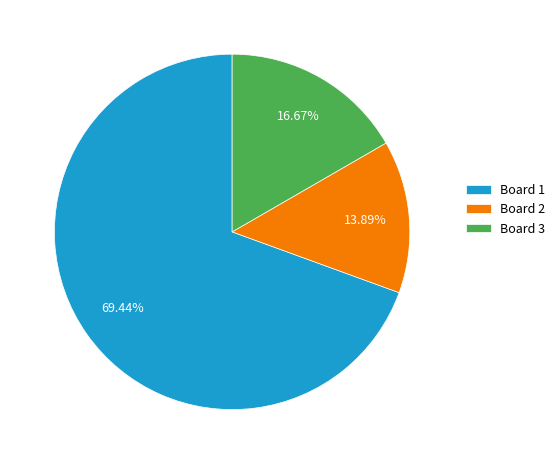

Combined, do Board 1 and Board 3 account for over 50%?

Yes